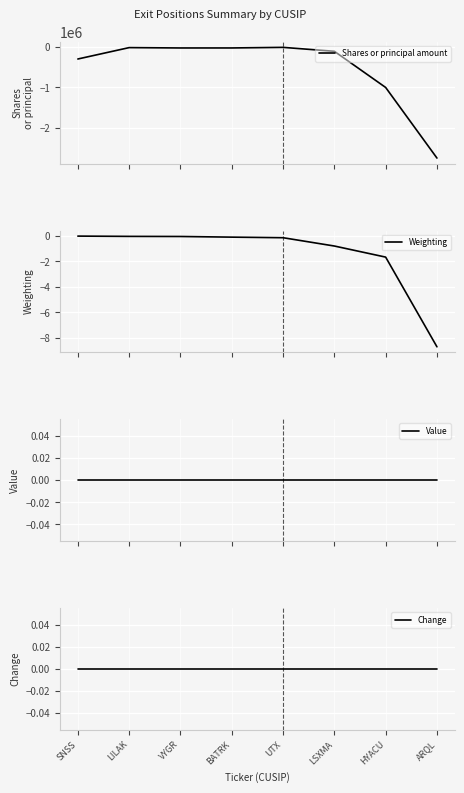

Rank the categories by Weighting value from lowest to highest.

ARQL, HYACU, LSXMA, UTX, BATRK, VYGR, LILAK, SNSS